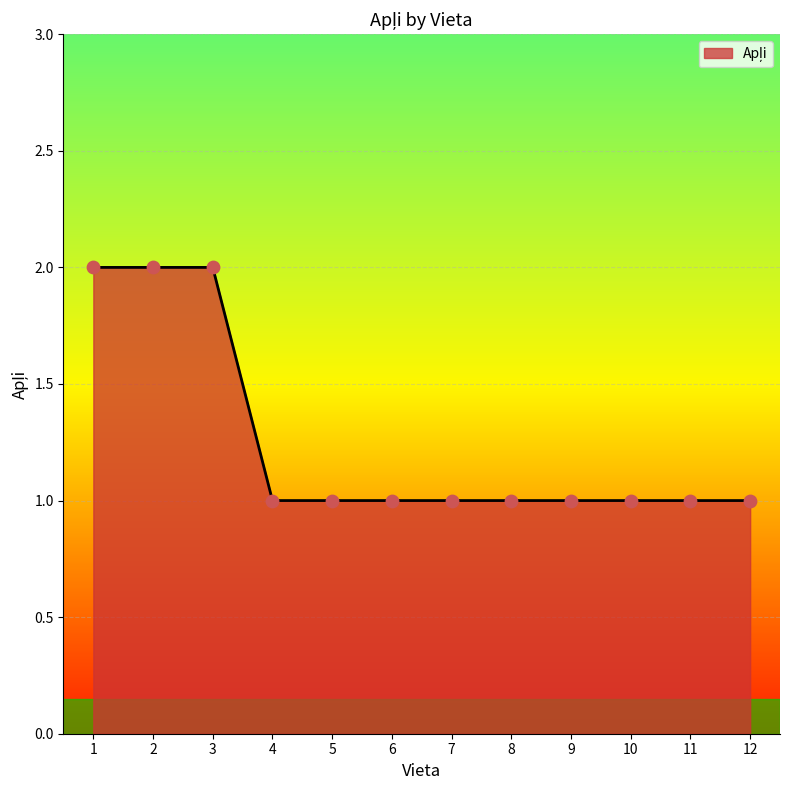

What is the change in value from 2 to 10?

-1